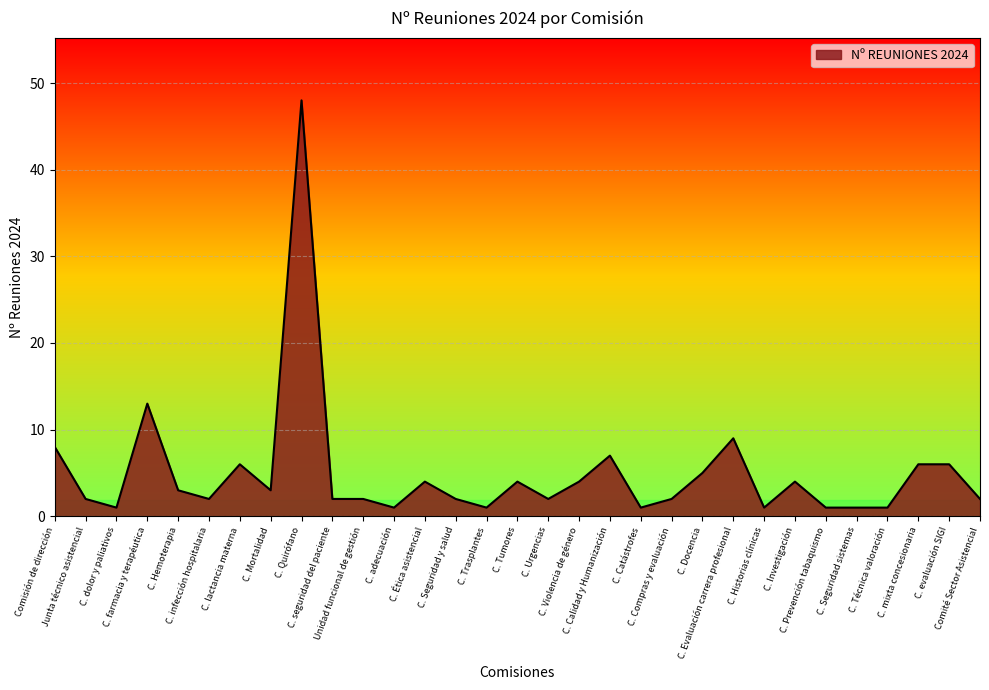

Reading left to right, what are all the values shown in this chart?

Comisión de dirección=8	Junta técnico asistencial=2	C. dolor y paliativos=1	C. farmacia y terapéutica=13	C. Hemoterapia=3	C. infección hospitalaria=2	C. lactancia materna=6	C. Mortalidad=3	C. Quirófano=48	C. seguridad del paciente=2	Unidad funcional de gestión=2	C. adecuación=1	C. Ética asistencial=4	C. Seguridad y salud=2	C. Trasplantes=1	C. Tumores=4	C. Urgencias=2	C. Violencia de género=4	C. Calidad y Humanización=7	C. Catástrofes=1	C. Compras y evaluación=2	C. Docencia=5	C. Evaluación carrera profesional=9	C. Historias clínicas=1	C. Investigación=4	C. Prevención tabaquismo=1	C. Seguridad sistemas=1	C. Técnica valoración=1	C. mixta concesionaria=6	C. evaluación SIGI=6	Comité Sector Asistencial=2